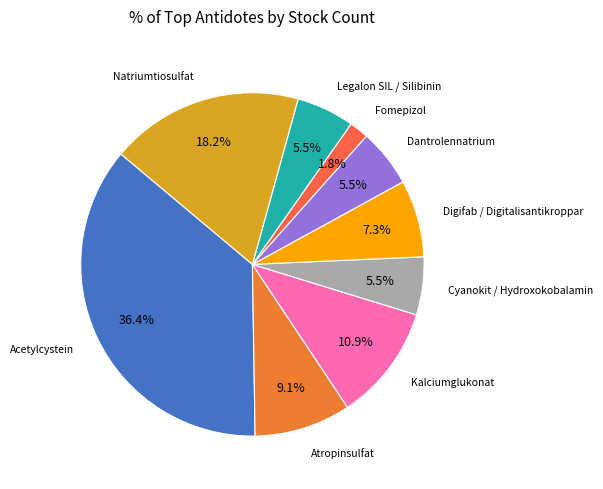

How many slices are in this pie chart?

9